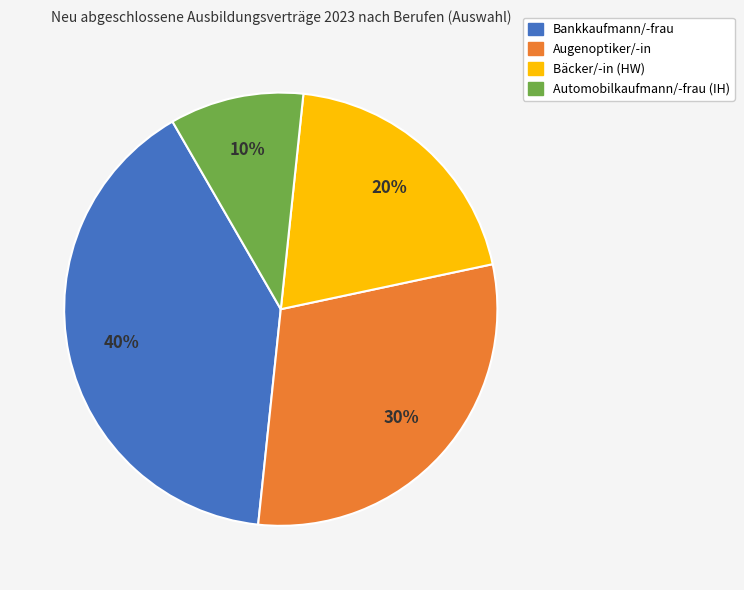

Is the sum of Automobilkaufmann/-frau (IH) and Augenoptiker/-in greater than half?

No